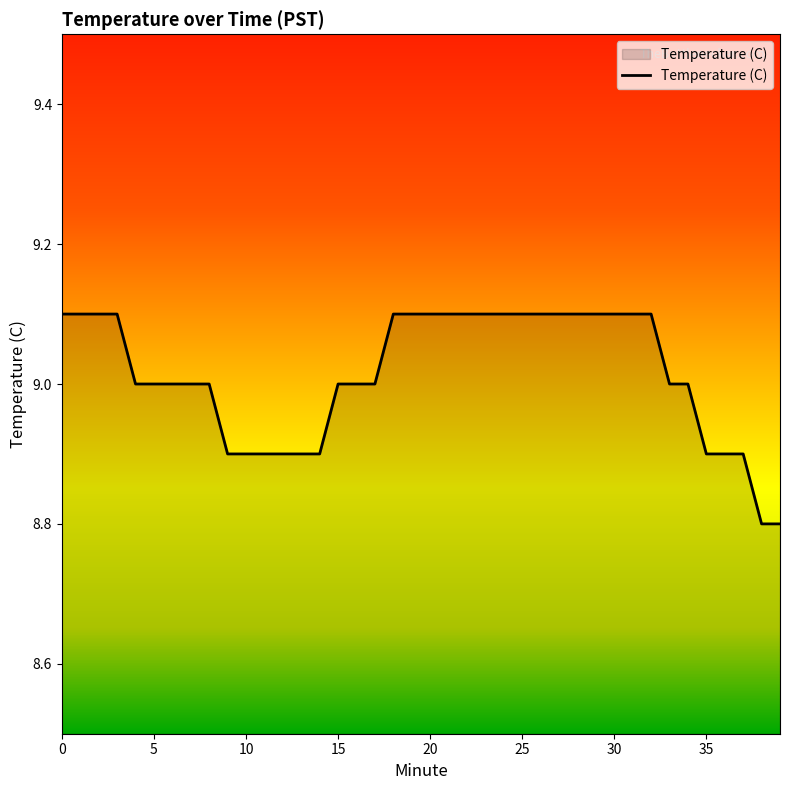

What is the difference between the maximum and minimum values?

0.3